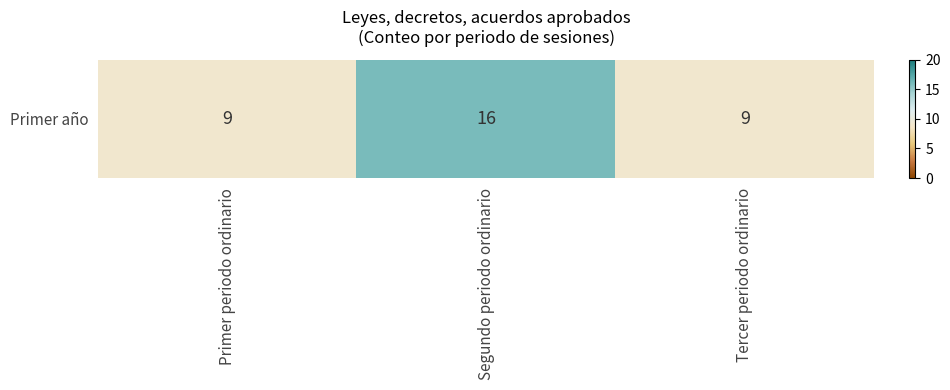

What is the greatest value displayed?

16